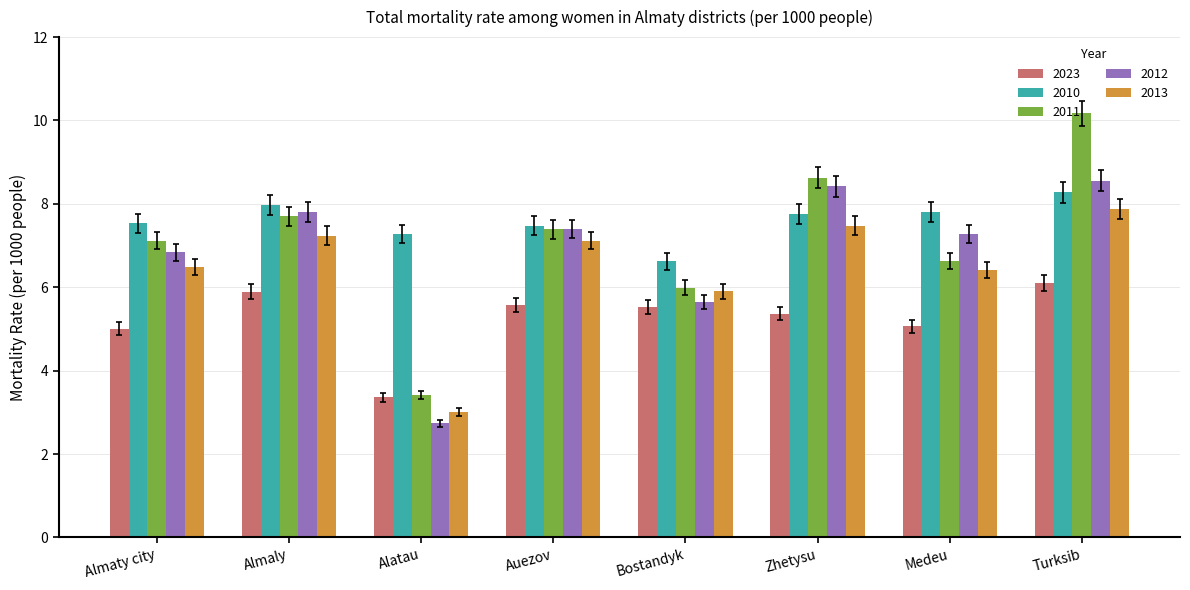

Which series changed the most between Alatau and Medeu?

2012